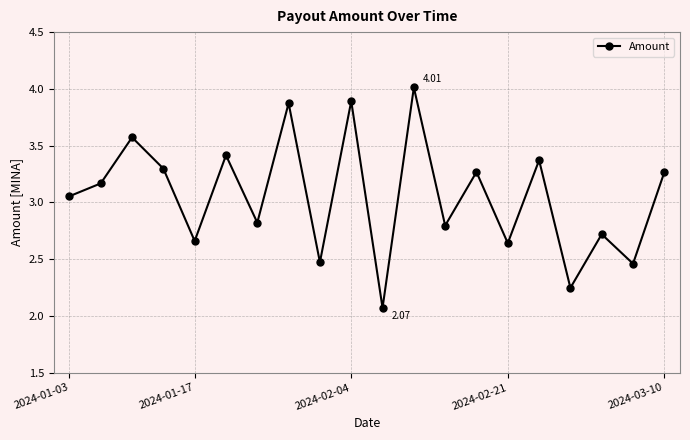

How many interior local peaks (higher than both neighbors) does the data have?

8